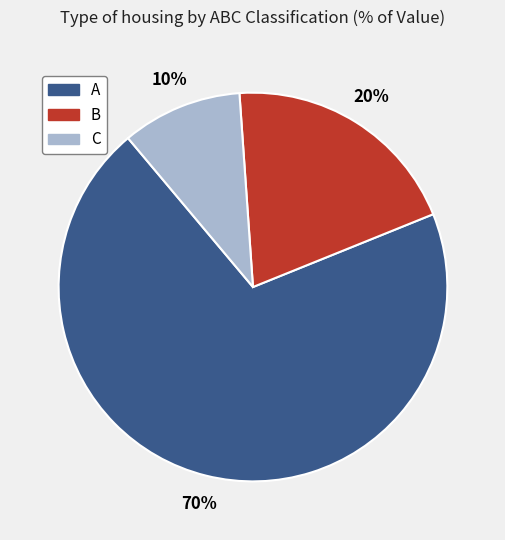

How many segments does this pie chart have?

3